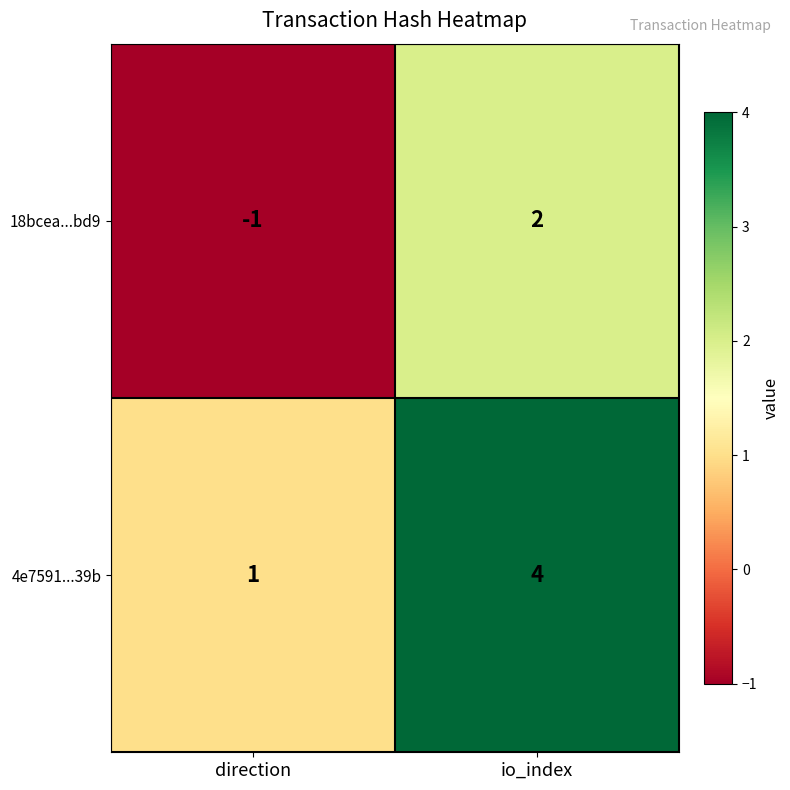

What is the spread (max minus min) of values at io_index?

2